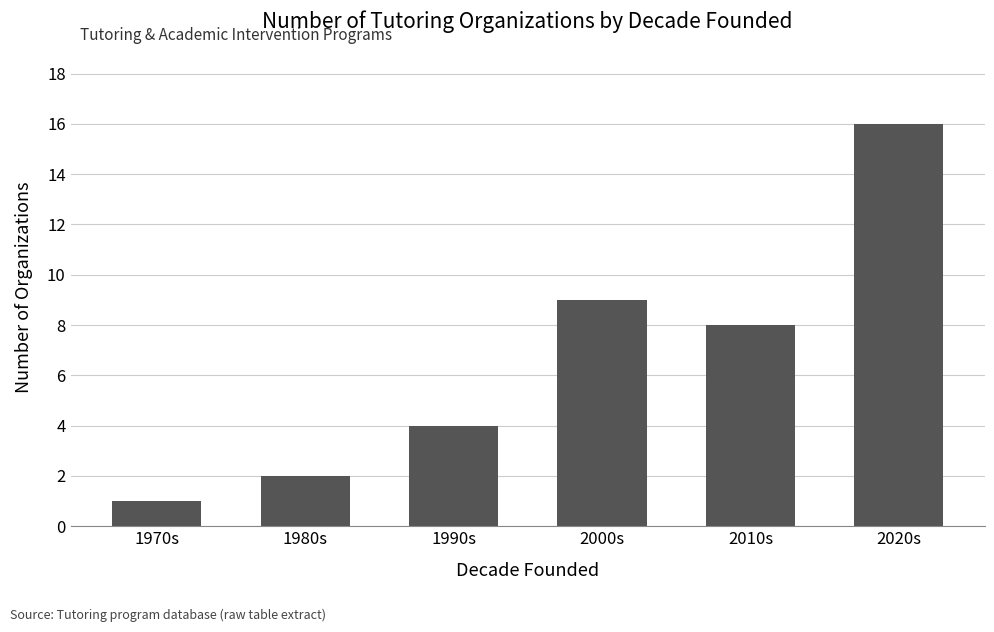

Reading left to right, transcribe all the data shown in this chart.

1	2	4	9	8	16